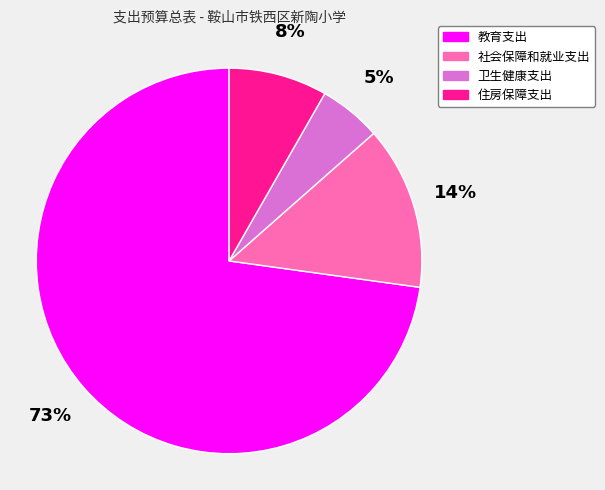

Combined, do 教育支出 and 卫生健康支出 account for over 50%?

Yes